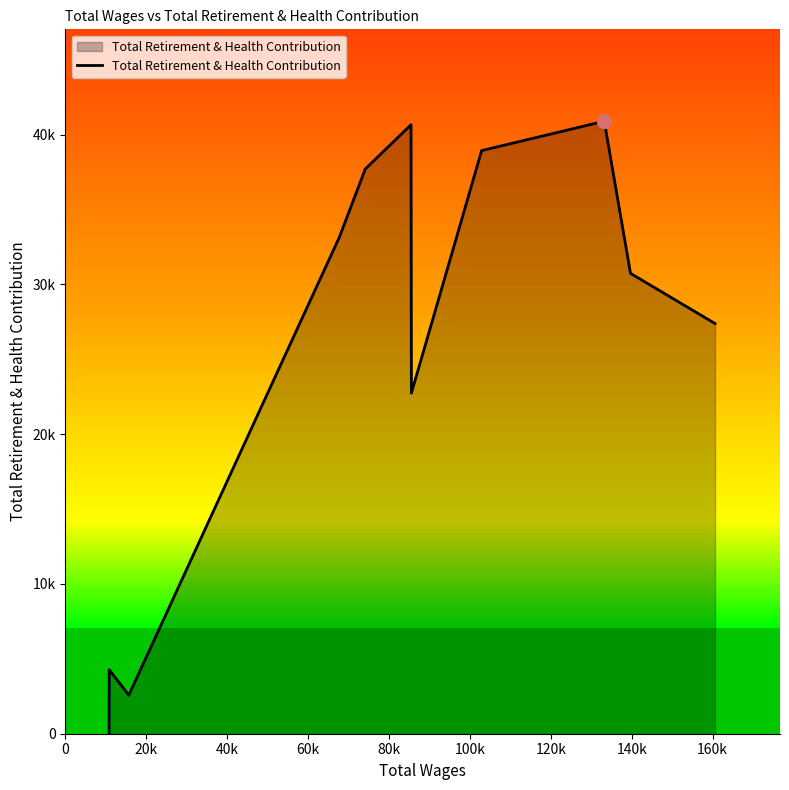

True or false: the data shows 1426 at 40k.

False